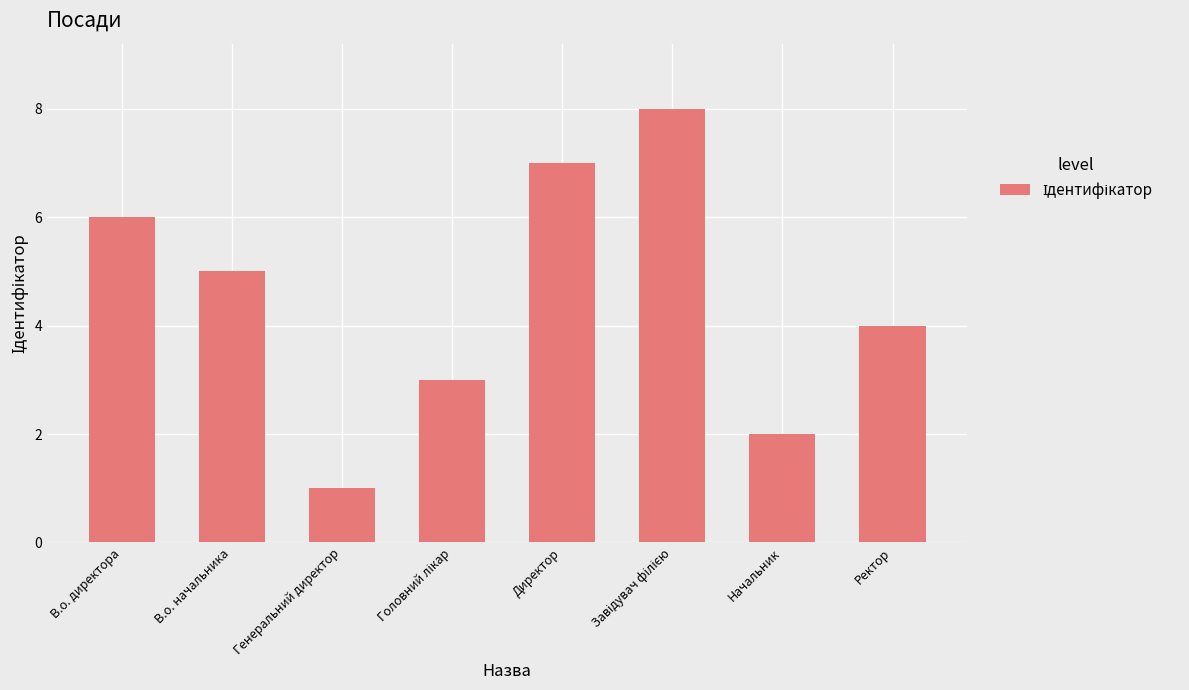

What is the difference between the second highest and minimum values?

6